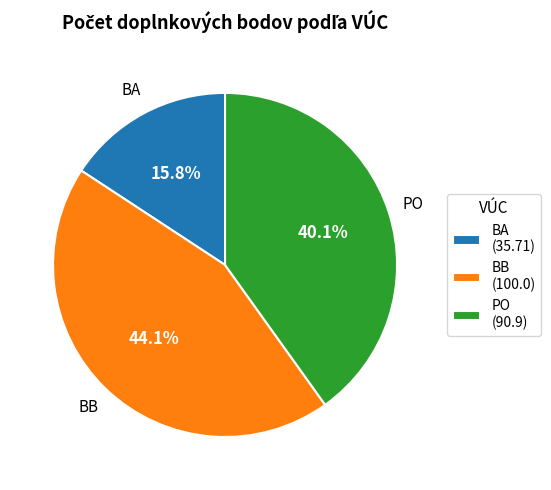

What is the total percentage of PO and BB?

84.2%